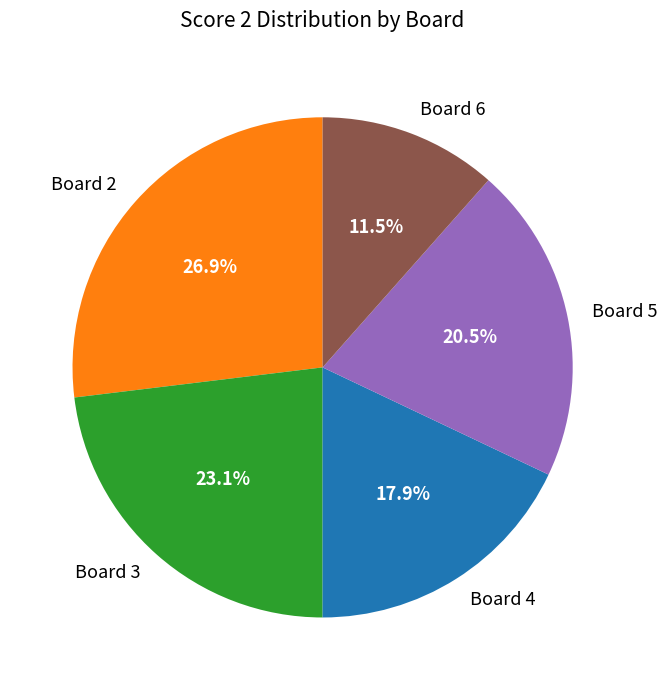

To the nearest percent, what portion does Board 3 represent?

23%